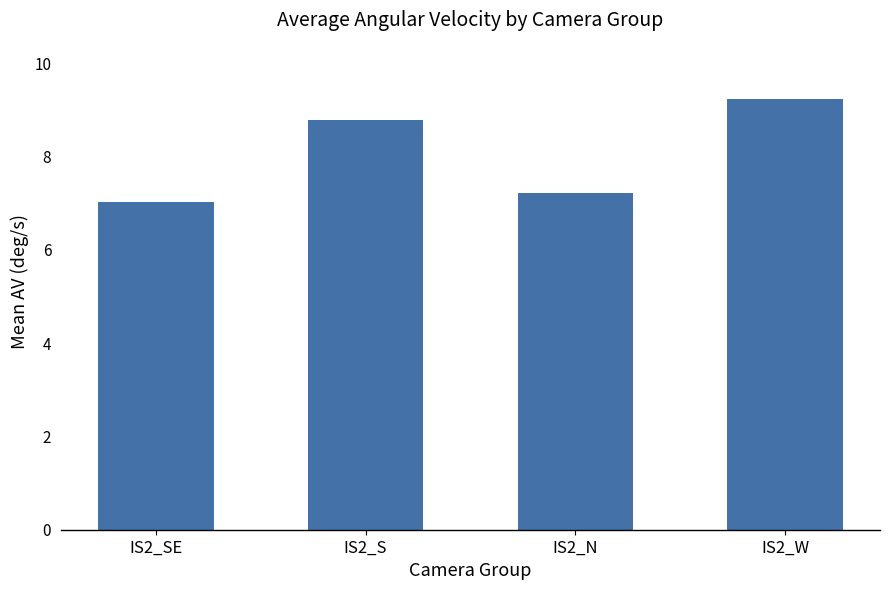

What is the difference between the values at IS2_N and IS2_W?

2.0